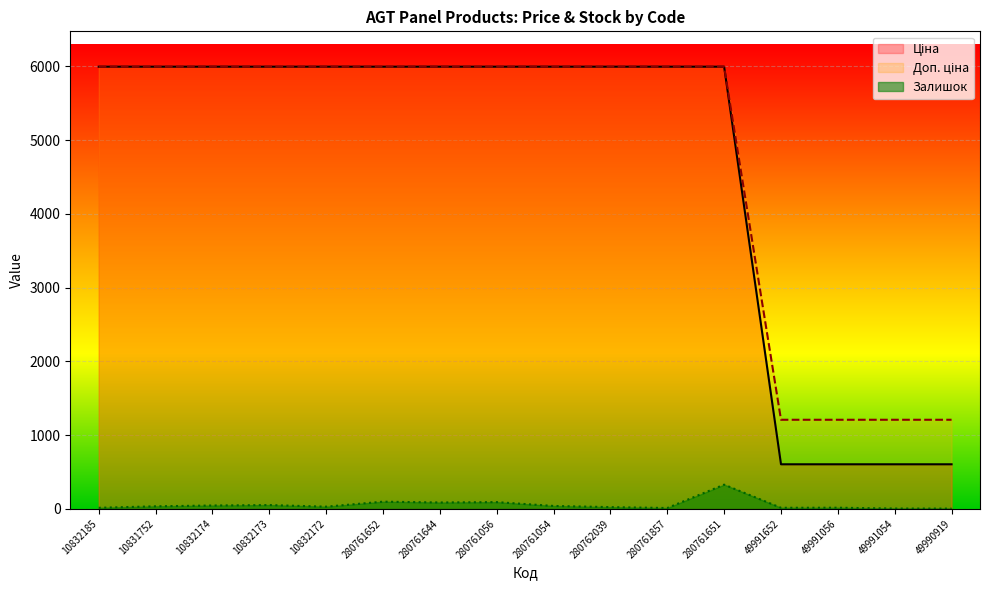

True or false: Доп. ціна and Ціна cross at least once.

False